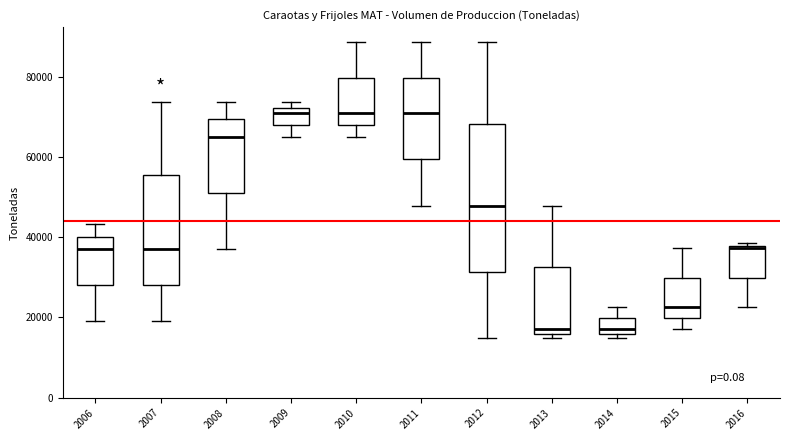

Reading left to right, read every box against the y-axis: the position of its median line, the range the box covers, and the ends of its whiskers. The values are not printed on the chart, so give them approximately, as read against the axis.

2006: median 38000, box 28000 to 40000, whiskers 20000 to 44000
2007: median 38000, box 28000 to 56000, whiskers 20000 to 74000
2008: median 64000, box 52000 to 70000, whiskers 38000 to 74000
2009: median 70000, box 68000 to 72000, whiskers 64000 to 74000
2010: median 70000, box 68000 to 80000, whiskers 64000 to 88000
2011: median 70000, box 60000 to 80000, whiskers 48000 to 88000
2012: median 48000, box 32000 to 68000, whiskers 14000 to 88000
2013: median 18000, box 16000 to 32000, whiskers 14000 to 48000
2014: median 18000, box 16000 to 20000, whiskers 14000 to 22000
2015: median 22000, box 20000 to 30000, whiskers 18000 to 38000
2016: median 38000 (just below the box's upper edge), box 30000 to 38000, whiskers 22000 to 38000 (just above the box's upper edge)